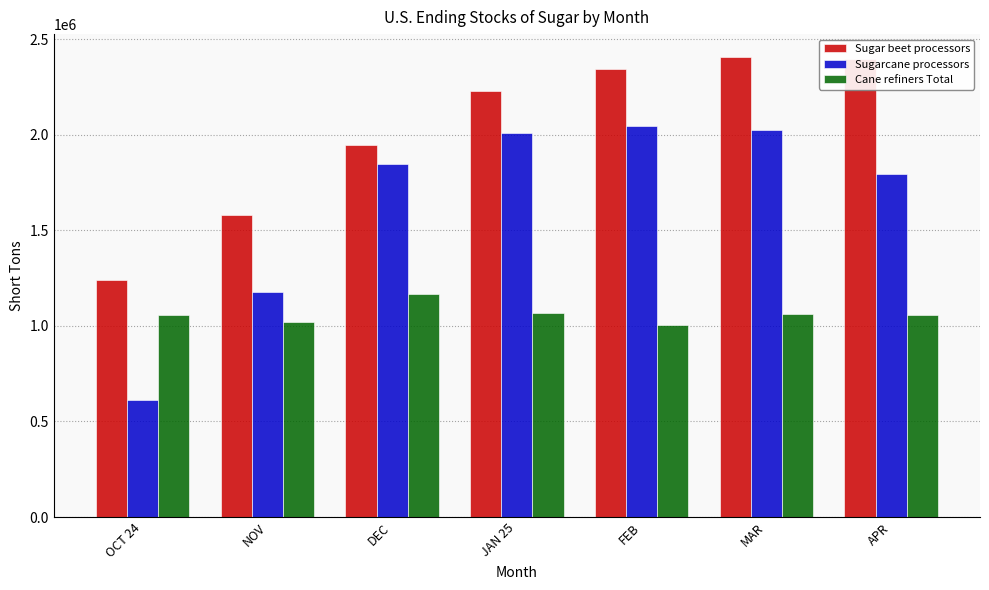

Does the chart contain any negative values?

No